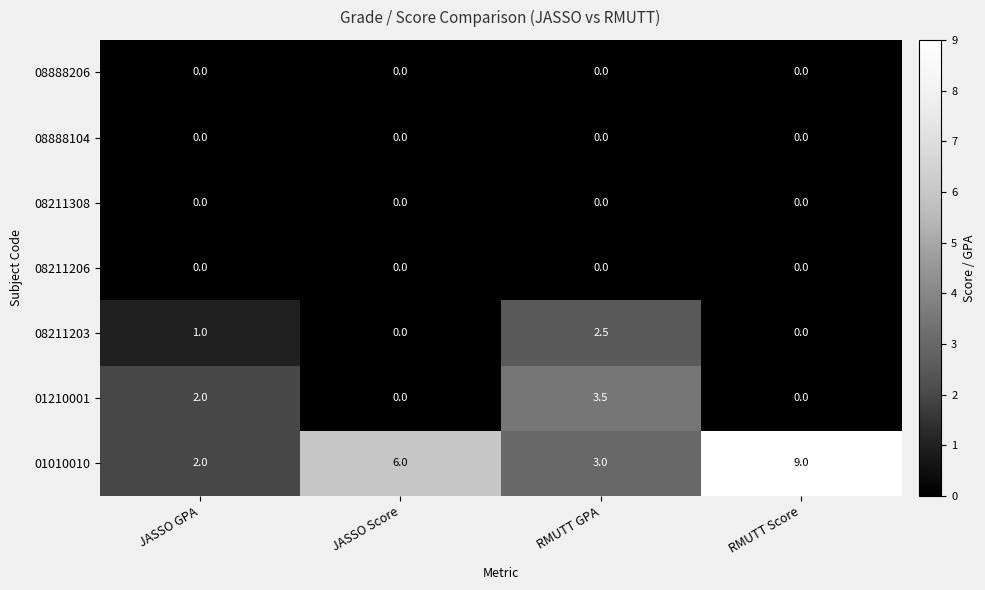

How many 08211203 values are between 0 and 2?

3